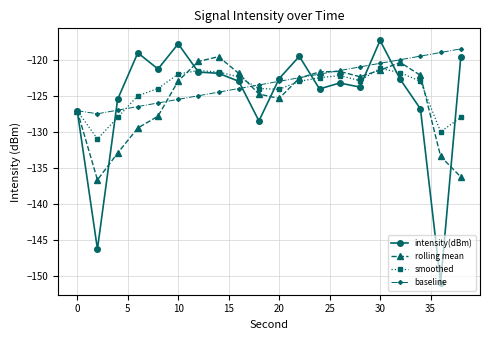

What is the value of the intensity(dBm) point at the 13th from the left?

-124.1